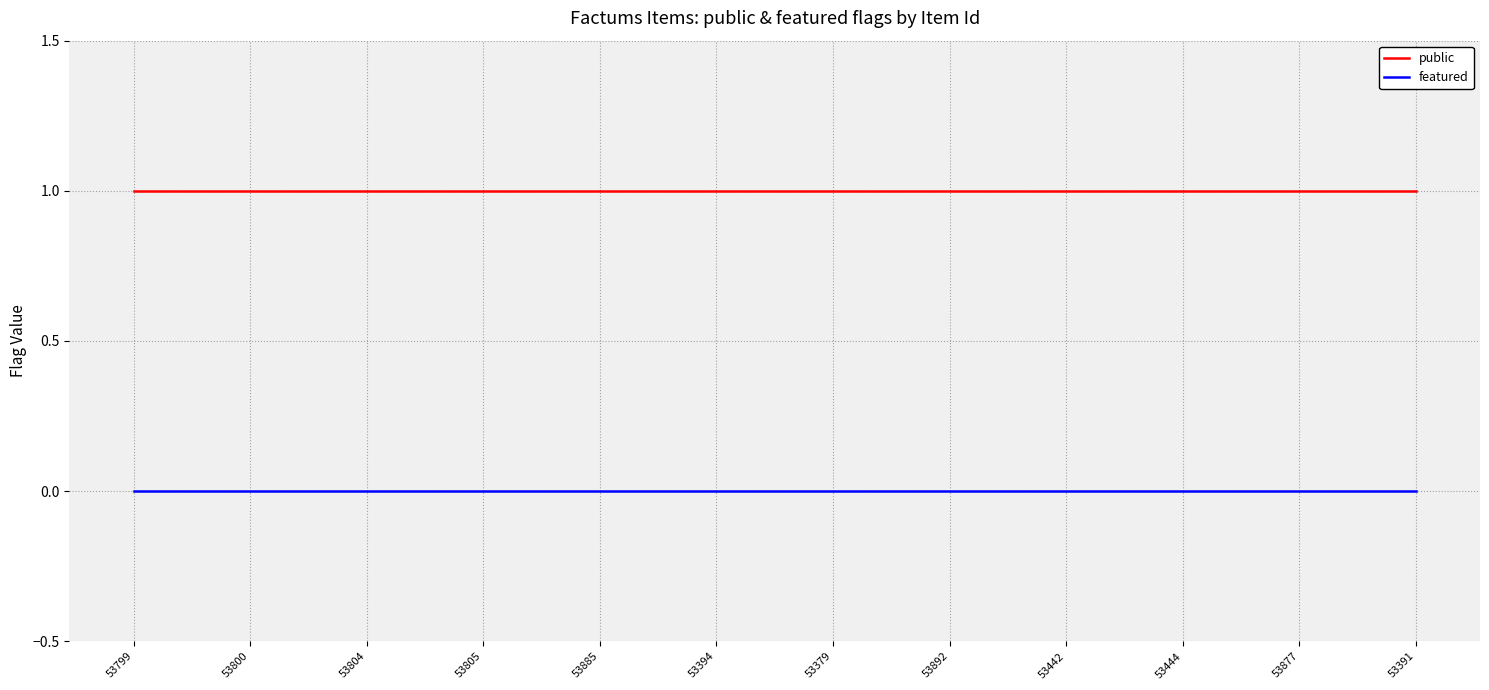

How many lines are shown in the chart?

2